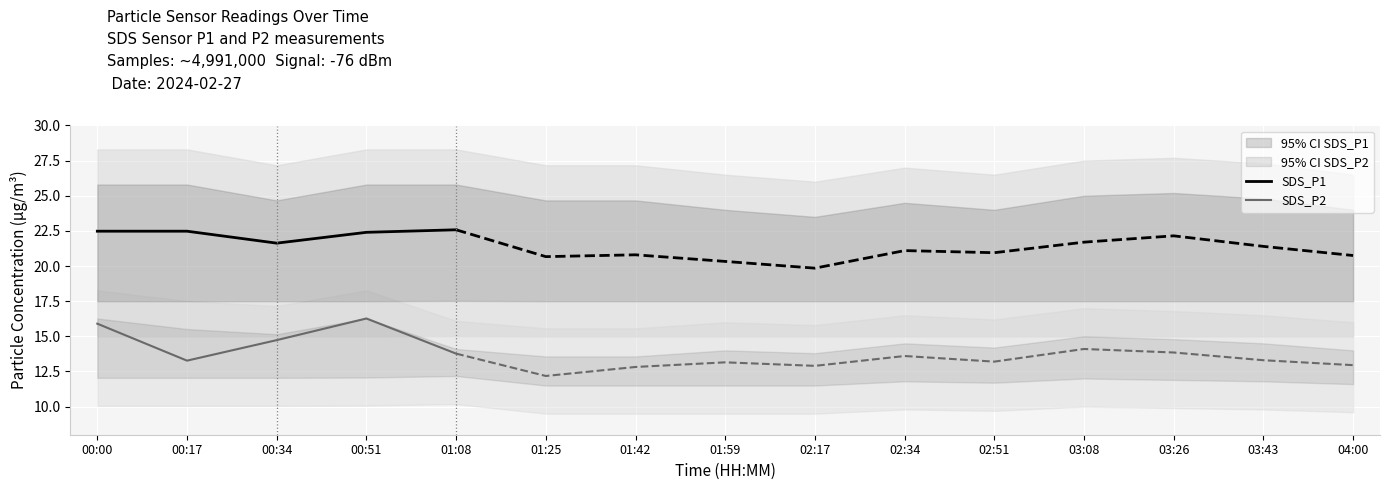

The SDS_P2 series shows 16.3 at 00:51. True or false?

True